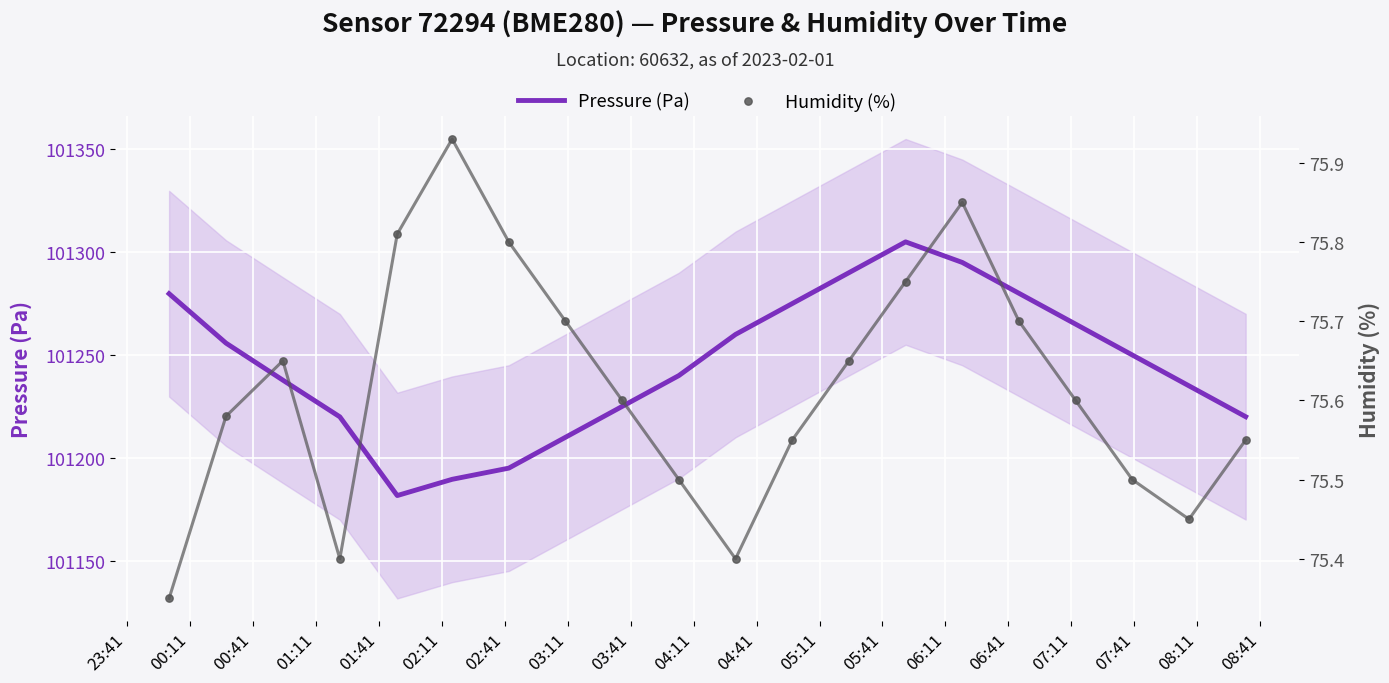

What is the minimum value for Pressure (Pa)?

101181.7